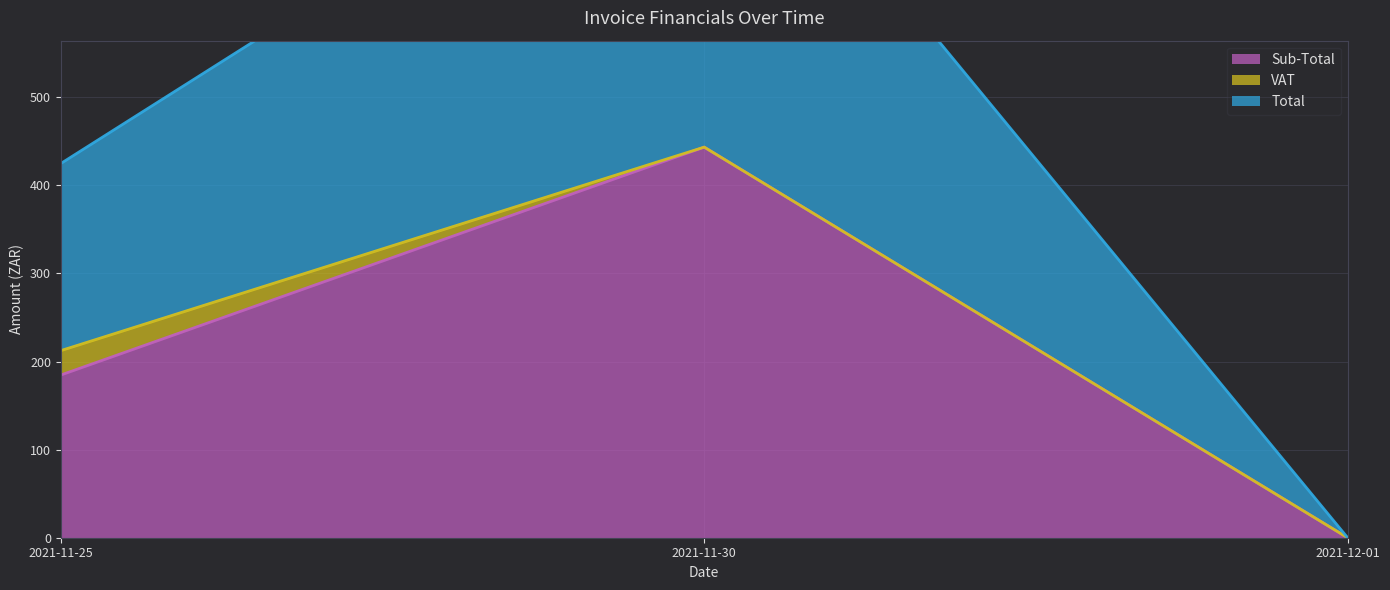

The Total series shows 159.2 at 2021-12-01. True or false?

False